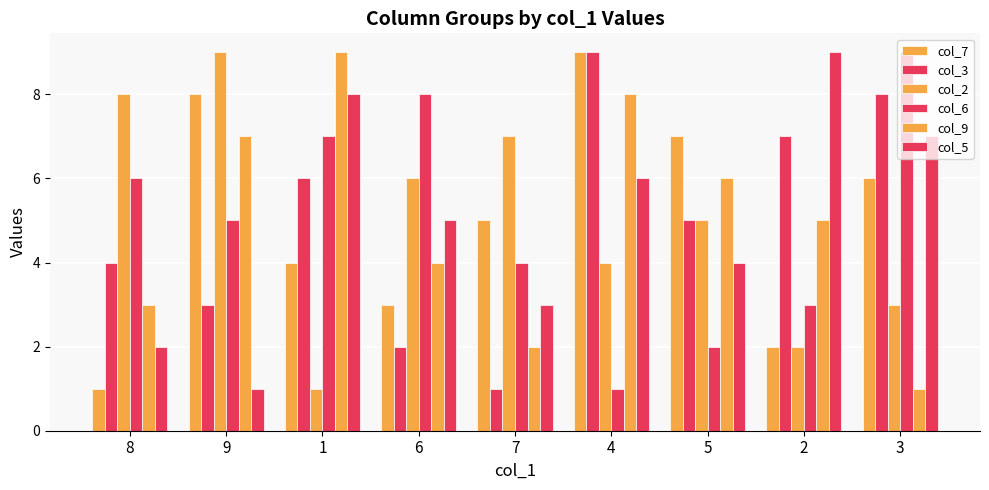

Reading right to left, what are all the values shown in this chart?

col_7: 3=6	2=2	5=7	4=9	7=5	6=3	1=4	9=8	8=1
col_3: 3=8	2=7	5=5	4=9	7=1	6=2	1=6	9=3	8=4
col_2: 3=3	2=2	5=5	4=4	7=7	6=6	1=1	9=9	8=8
col_6: 3=9	2=3	5=2	4=1	7=4	6=8	1=7	9=5	8=6
col_9: 3=1	2=5	5=6	4=8	7=2	6=4	1=9	9=7	8=3
col_5: 3=7	2=9	5=4	4=6	7=3	6=5	1=8	9=1	8=2